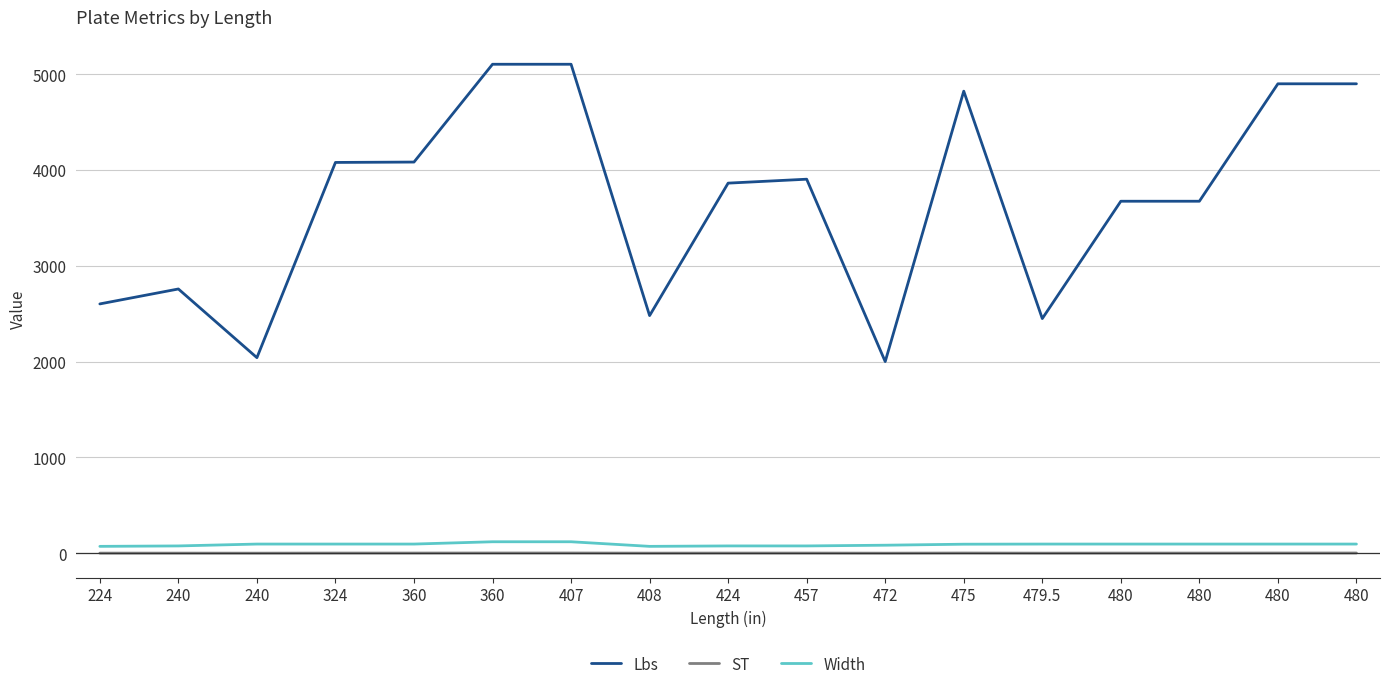

Rank the categories by Width value from highest to lowest.

360, 407, 240, 324, 360, 479.5, 480, 480, 480, 480, 475, 472, 240, 424, 457, 224, 408